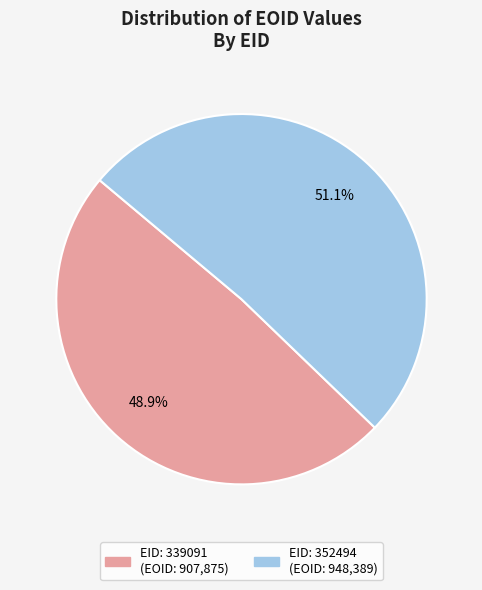

Is there any slice that represents more than half of the pie?

Yes